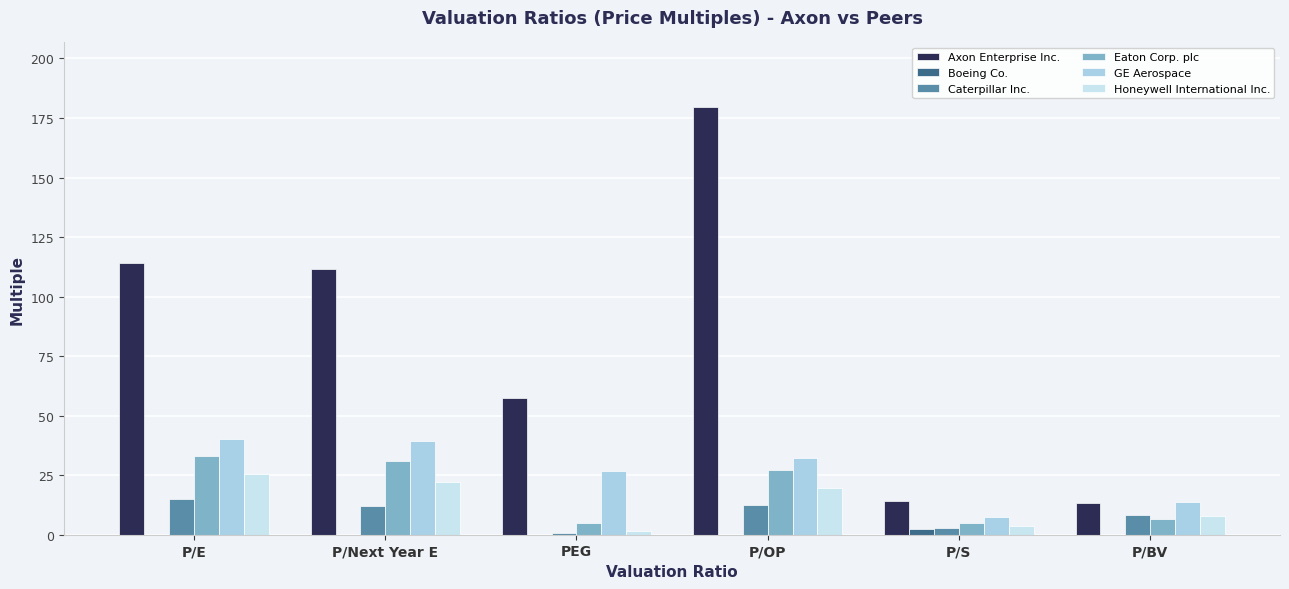

Which series changed the most between PEG and P/OP?

Axon Enterprise Inc.